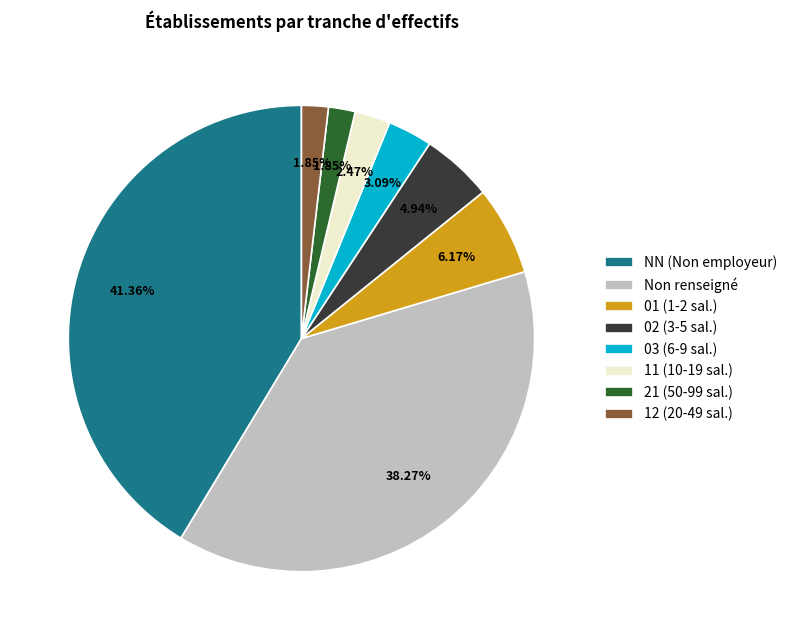

Which has a higher value, 03 (6-9 sal.) or 11 (10-19 sal.)?

03 (6-9 sal.)